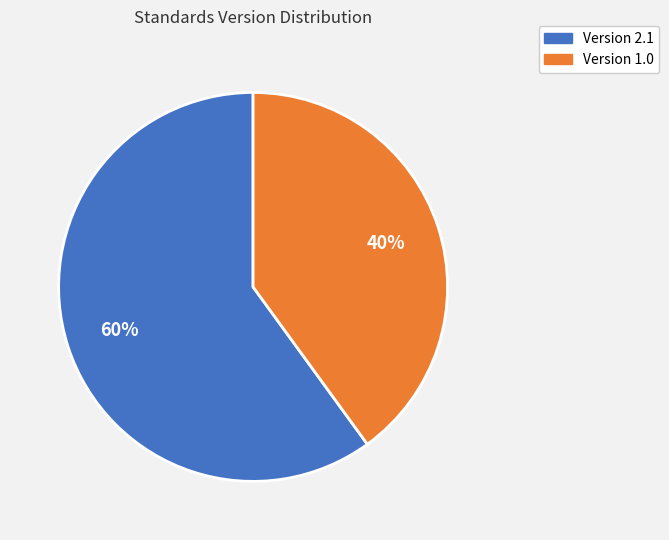

Do Version 2.1 and Version 1.0 together represent more than half of the pie?

Yes